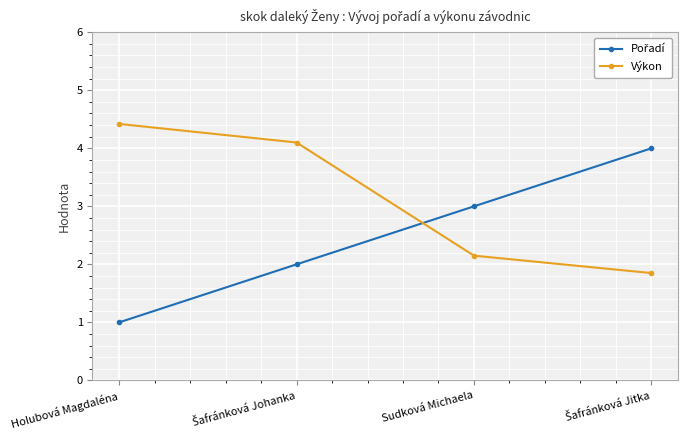

Where is Výkon nearest to the value 3?

Sudková Michaela